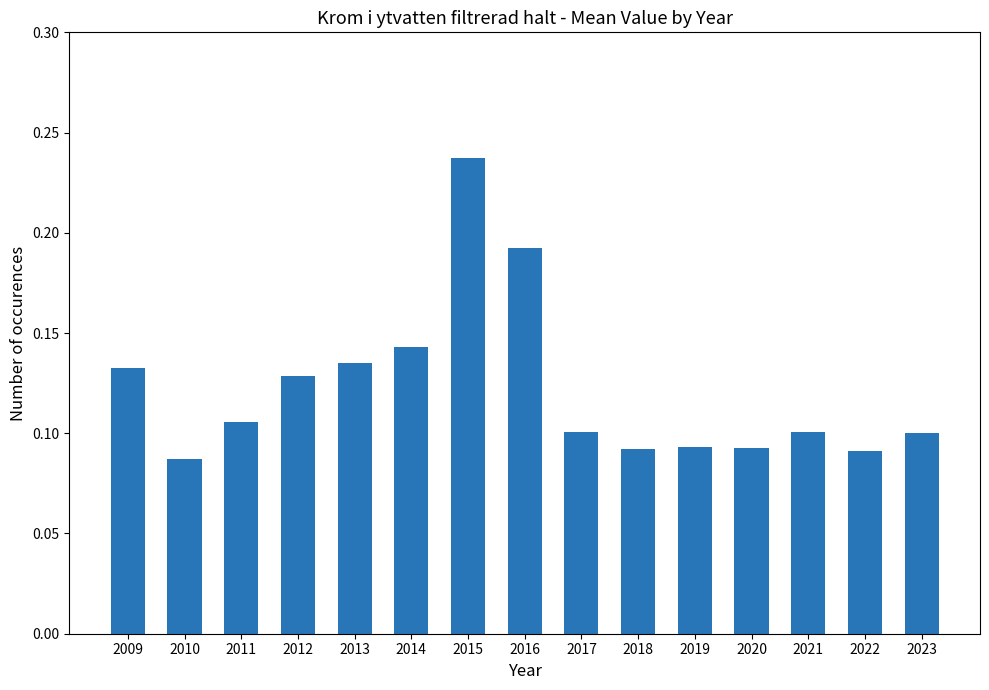

Between 2016 and 2012, which is larger?

2016